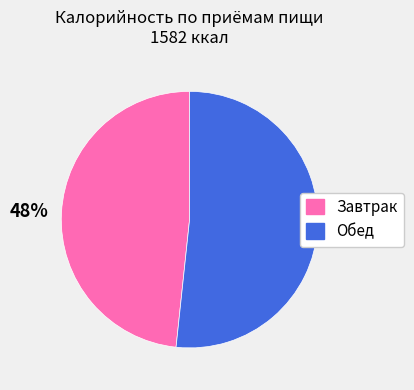

True or false: Завтрак accounts for 48% of the total.

True